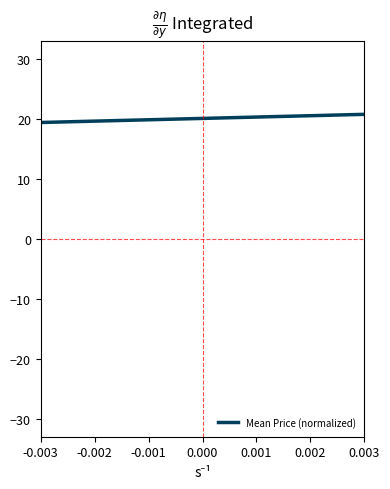

Which has a higher value, -0.002 or 0.002?

0.002